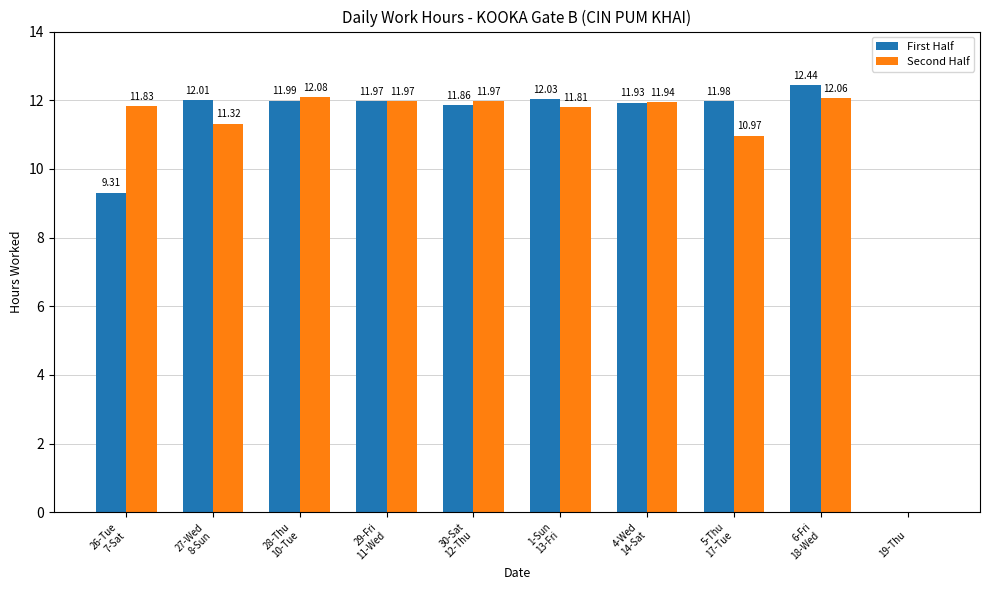

Which category has the highest value in the Second Half series?

28-Thu
10-Tue